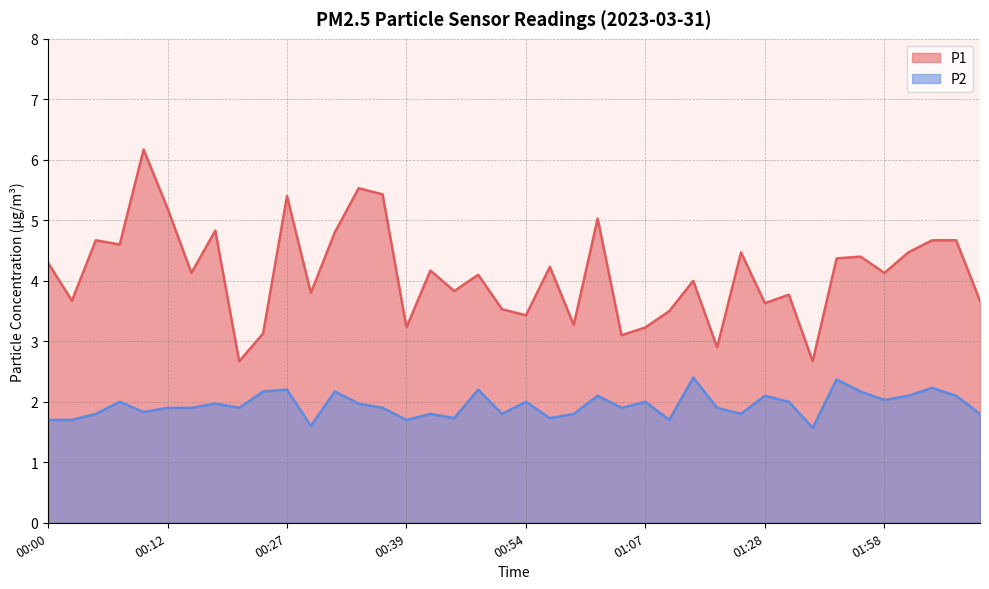

What is the minimum value shown in the chart?

1.6